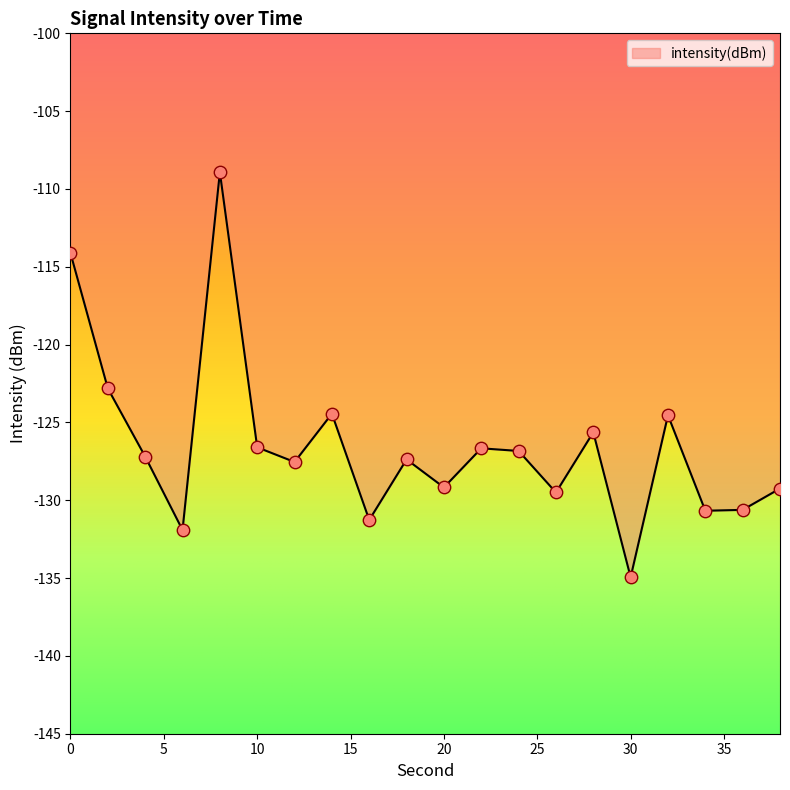

What is the maximum value shown in the chart?

-108.9